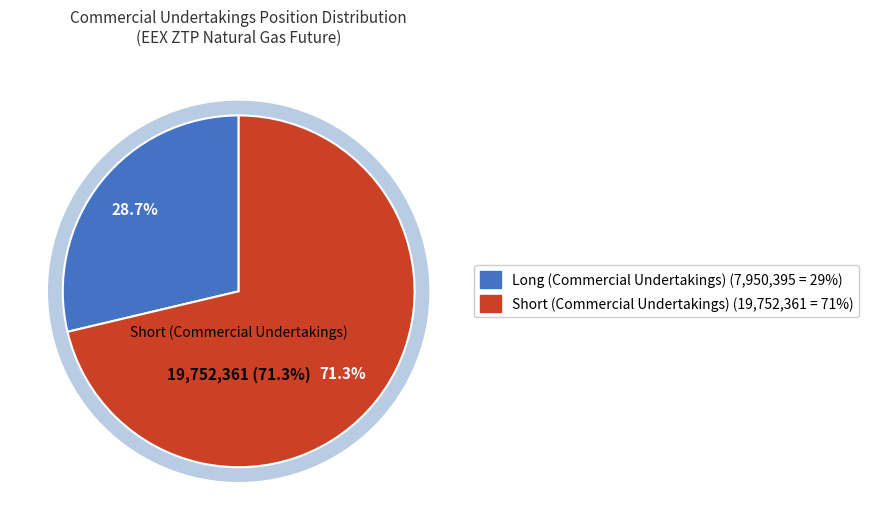

Rank the categories by value from highest to lowest.

Short (Commercial Undertakings), Long (Commercial Undertakings)